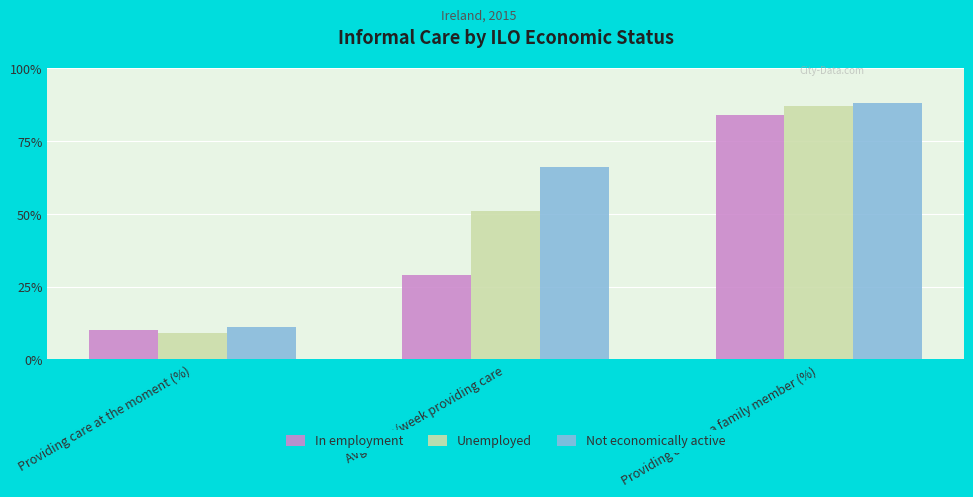

What is the value of the In employment bar at the 1st from the left?

10